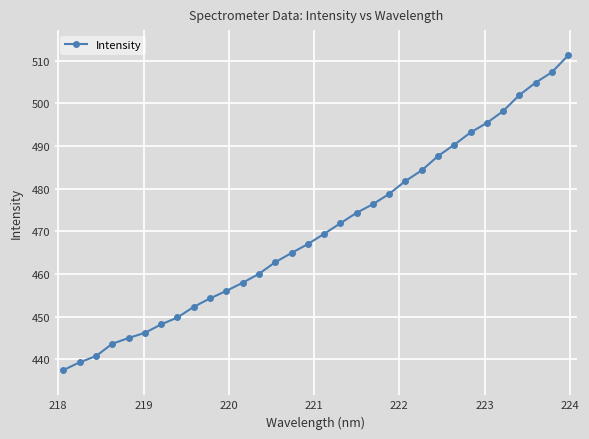

What is the value of the 10th point from the left?

454.3